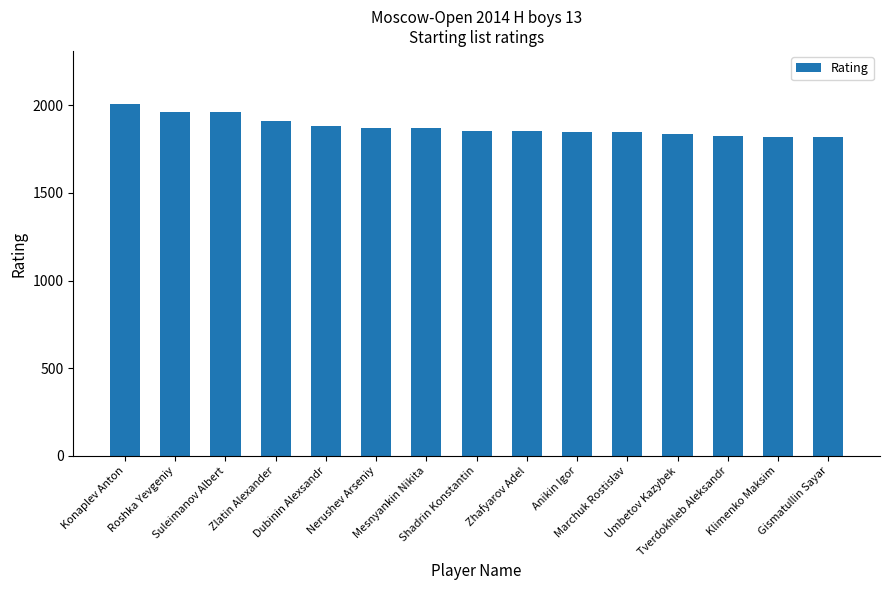

What is the difference between the values at Umbetov Kazybek and Mesnyankin Nikita?

35